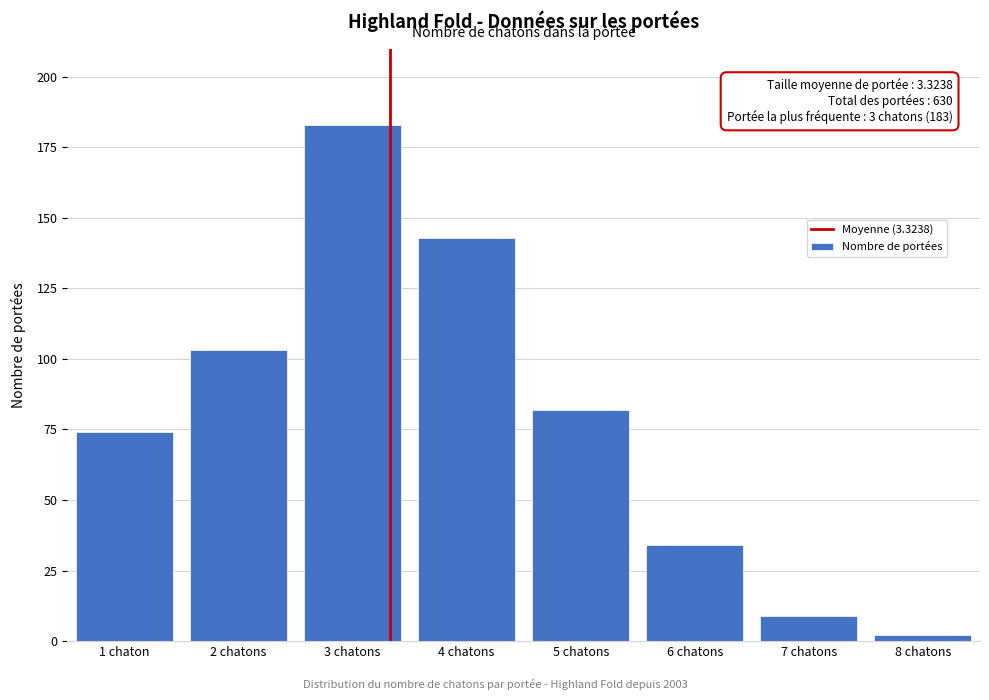

Reading right to left, extract all data points from this chart.

8 chatons=2	7 chatons=9	6 chatons=34	5 chatons=82	4 chatons=143	3 chatons=183	2 chatons=103	1 chaton=74